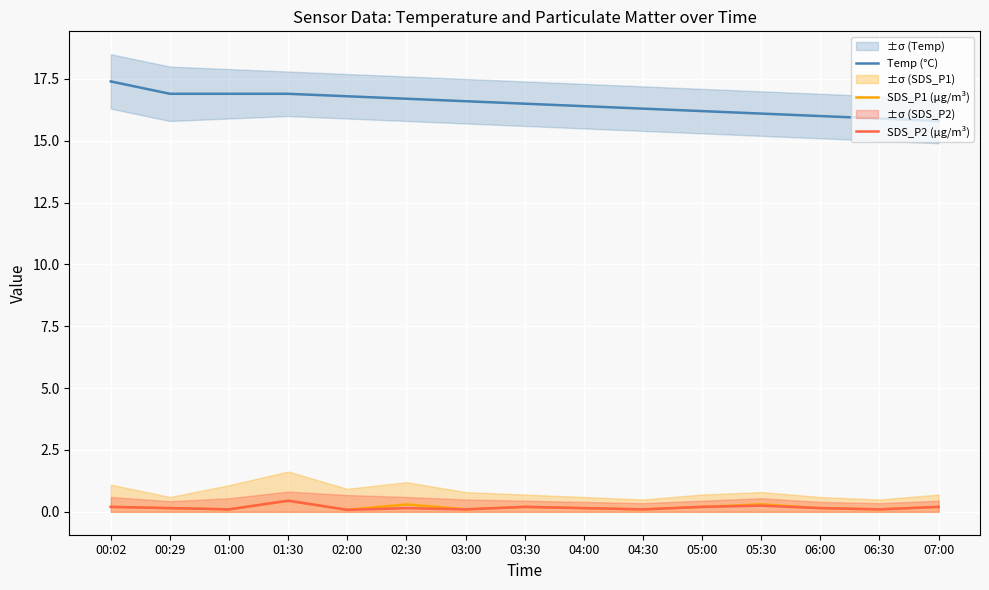

Reading right to left, extract all data points from this chart.

Temp (°C): 15.8	15.9	16.0	16.1	16.2	16.3	16.4	16.5	16.6	16.7	16.8	16.9	16.9	16.9	17.4
SDS_P1 (µg/m³): 0.2	0.1	0.1	0.3	0.2	0.1	0.1	0.2	0.1	0.3	0.1	0.5	0.1	0.1	0.2
SDS_P2 (µg/m³): 0.2	0.1	0.1	0.2	0.2	0.1	0.1	0.2	0.1	0.1	0.1	0.5	0.1	0.1	0.2